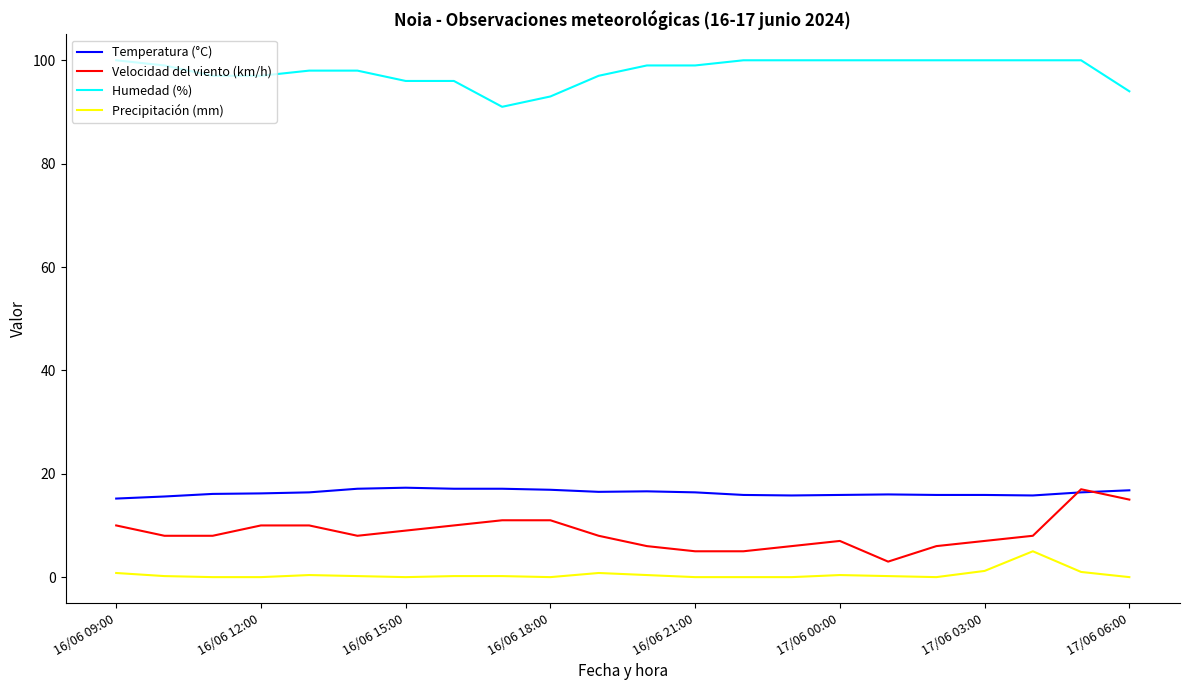

Which series has the largest range (max minus min)?

Velocidad del viento (km/h)